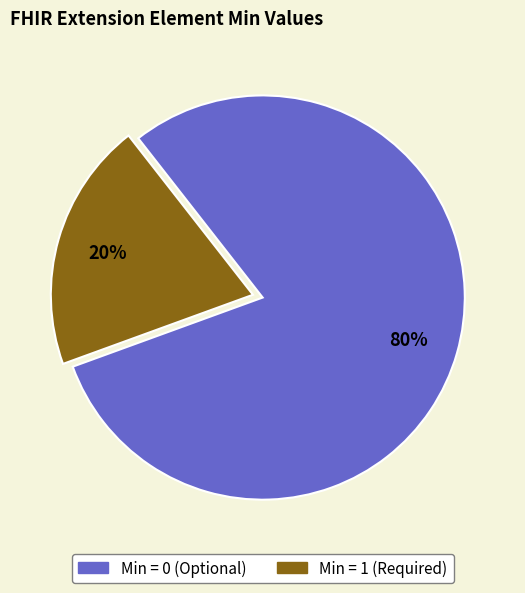

Is there any slice that represents more than half of the pie?

Yes